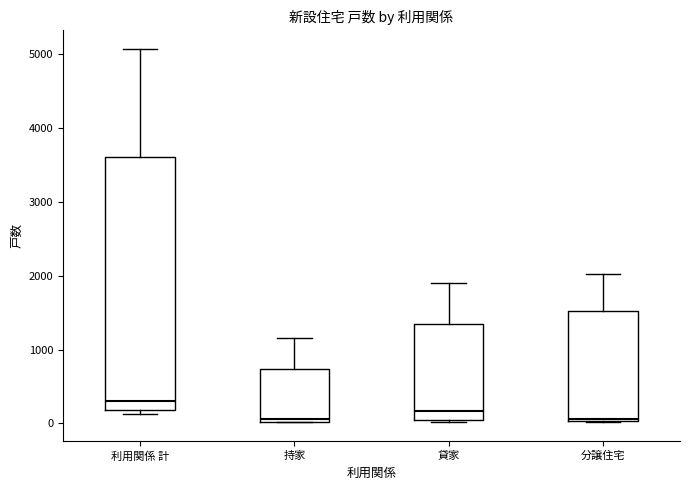

Which box is the tallest, from its lower edge to its upper edge?

利用関係 計